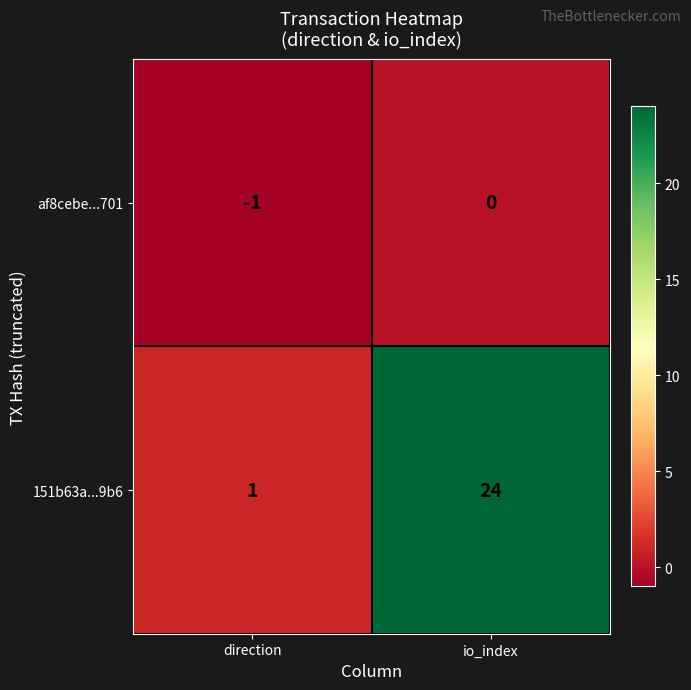

What is the smallest value displayed?

-1